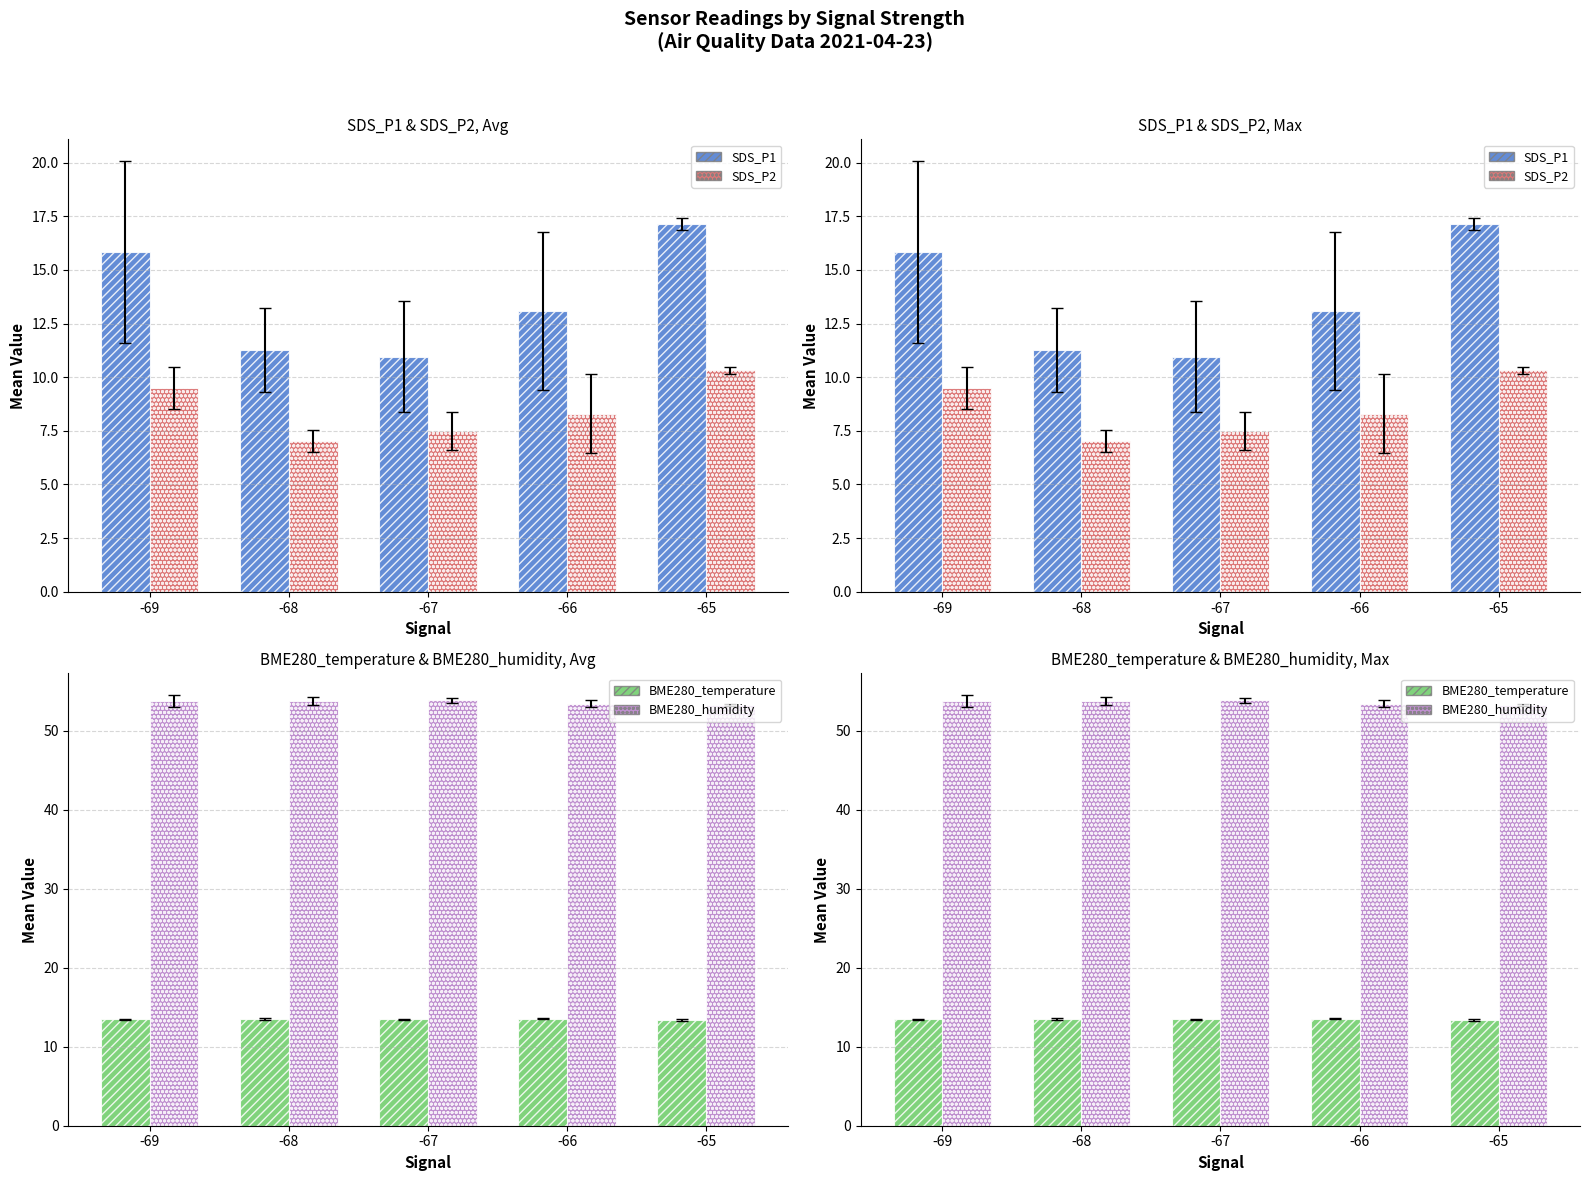

What is the difference between the SDS_P1 values at -66 and -68?

1.8